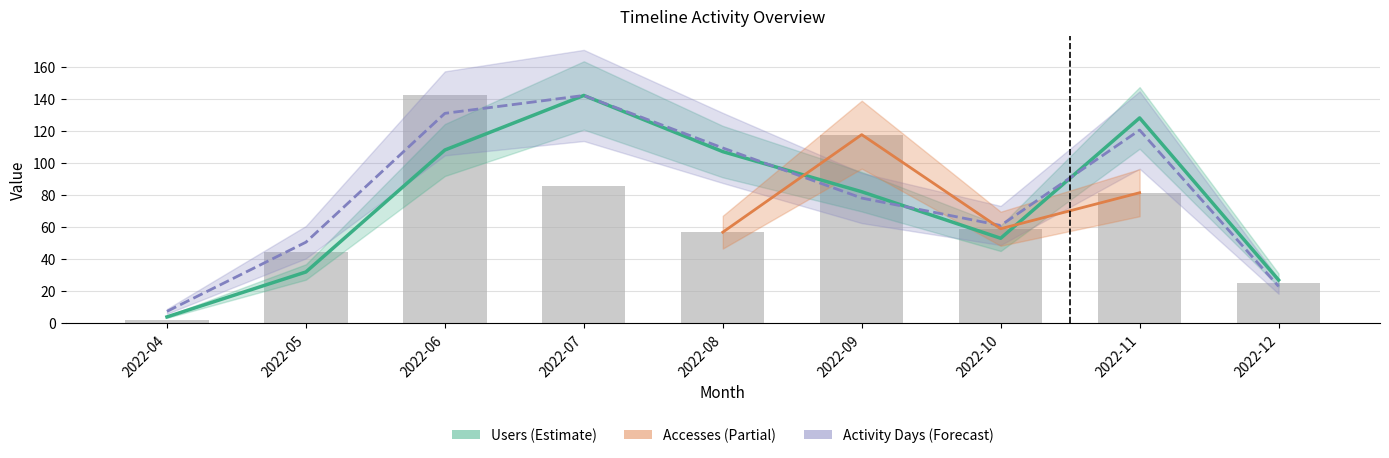

Reading left to right, list all the values displayed in this chart.

Users: 2022-04=4.0	2022-05=32.0	2022-06=108.0	2022-07=142.0	2022-08=107.0	2022-09=82.0	2022-10=53.0	2022-11=128.0	2022-12=27.0
Accesses: 2022-04=2.1	2022-05=44.6	2022-06=142.0	2022-07=85.3	2022-08=56.8	2022-09=117.6	2022-10=58.9	2022-11=81.4	2022-12=25.0
Activity Days: 2022-04=7.4	2022-05=50.6	2022-06=130.8	2022-07=142.0	2022-08=109.3	2022-09=78.1	2022-10=61.0	2022-11=120.4	2022-12=23.0